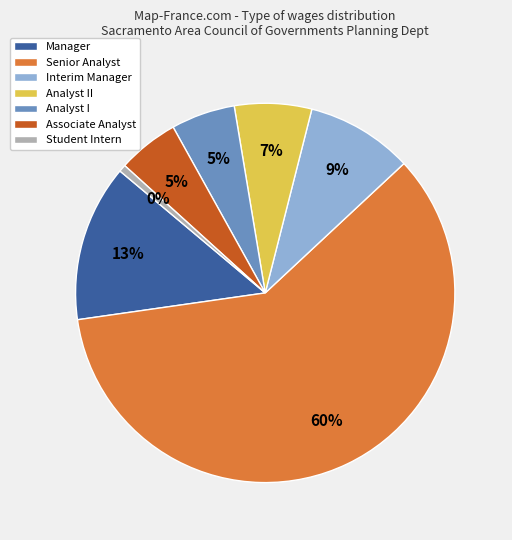

To the nearest percent, what is the average slice percentage?

14%